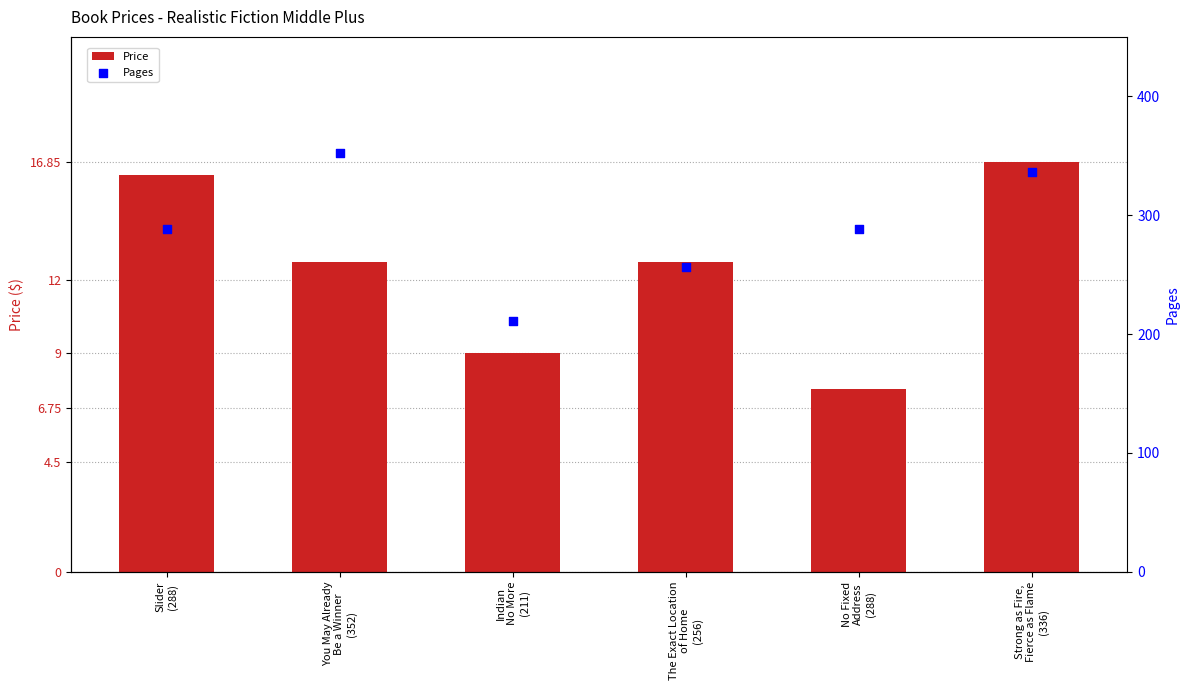

Which series reaches the maximum Y coordinate?

Pages